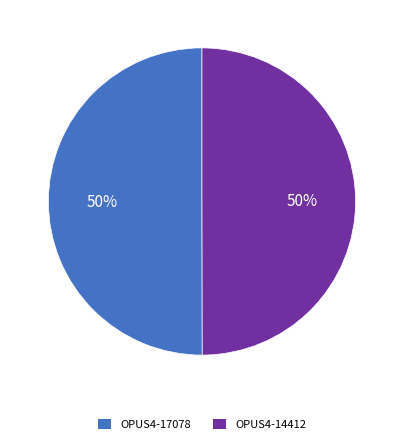

To the nearest percent, what portion does OPUS4-14412 represent?

50%